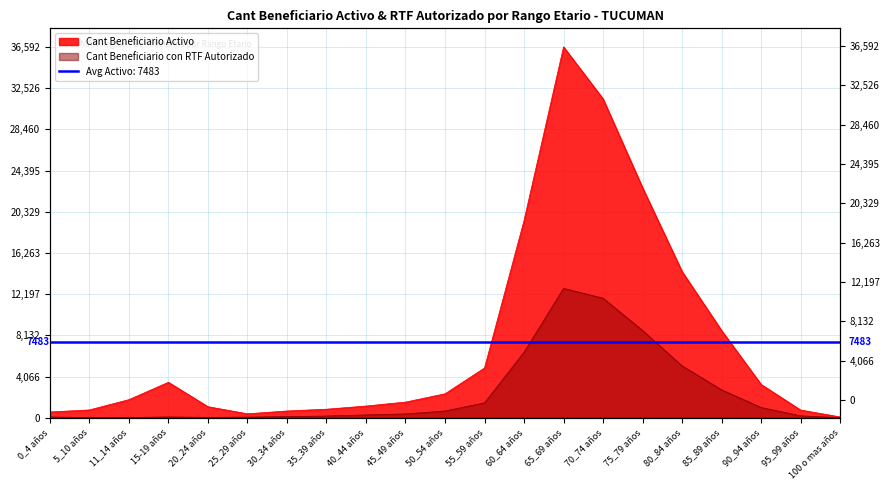

Does the chart have visible grid lines?

Yes